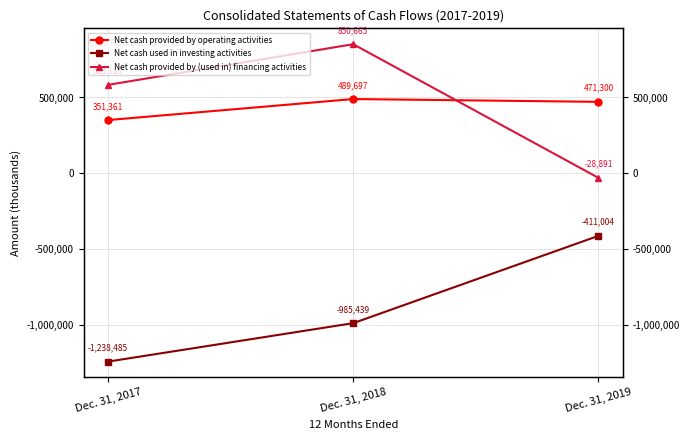

How many values in the Net cash provided by (used in) financing activities series are below 583118?

1